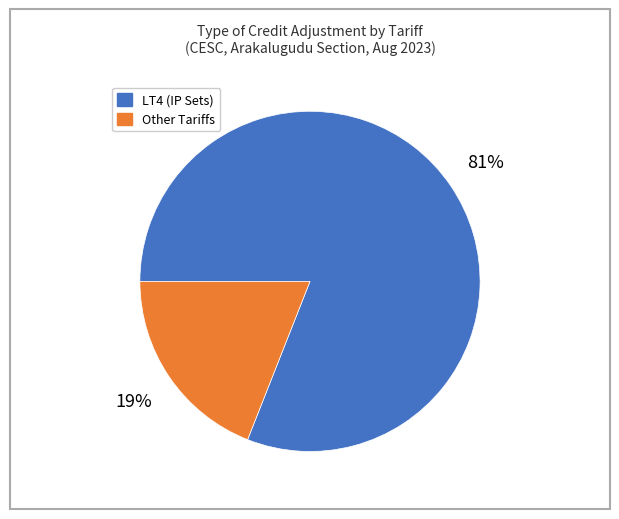

Is there any slice that represents more than half of the pie?

Yes